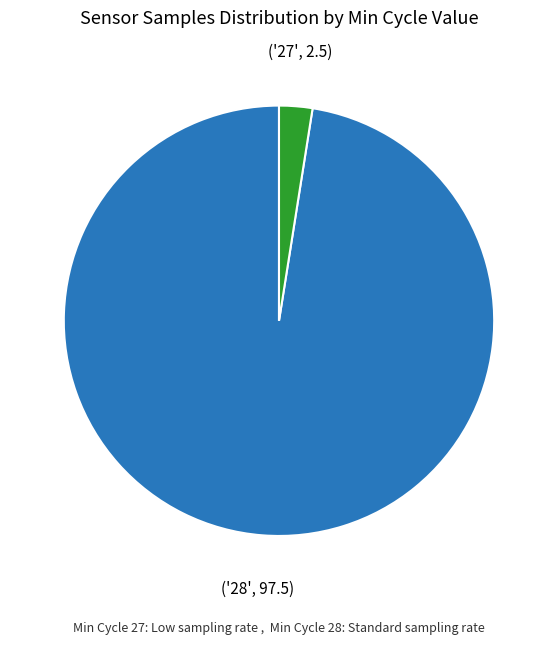

Does any single category account for the majority?

Yes